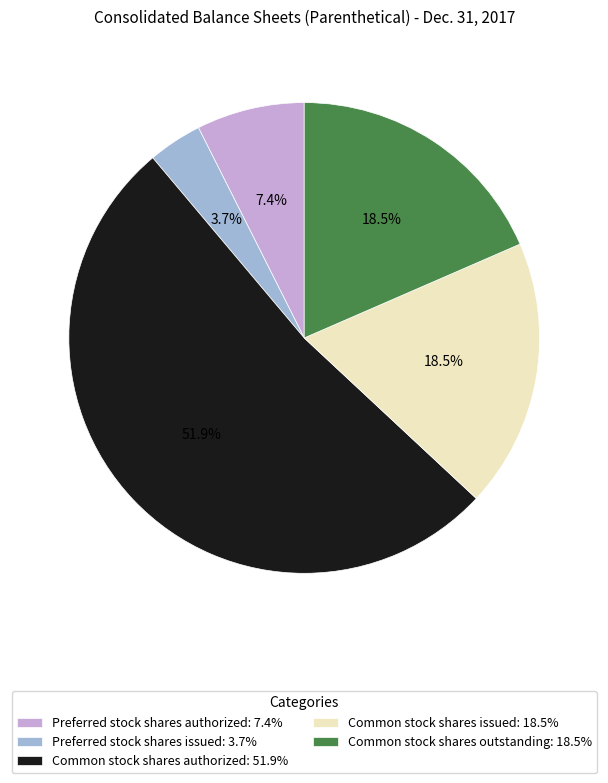

Combined, what portion of the pie is Preferred stock shares authorized and Common stock shares authorized?

59.3%